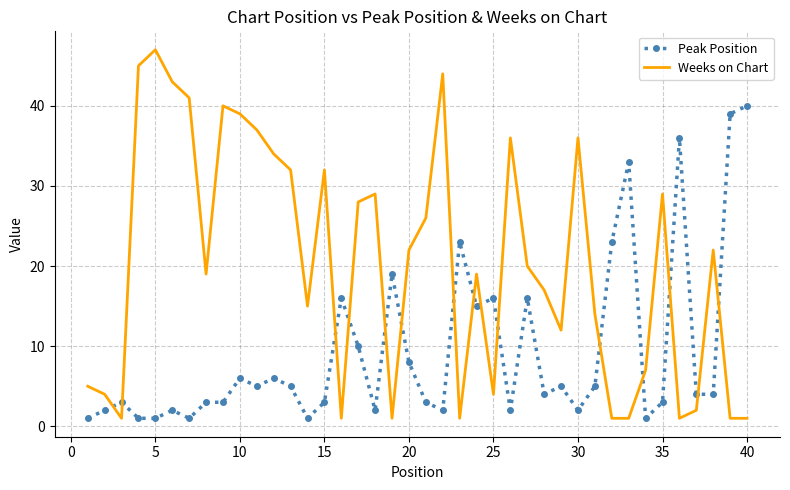

Which series has the largest total across all categories?

Weeks on Chart